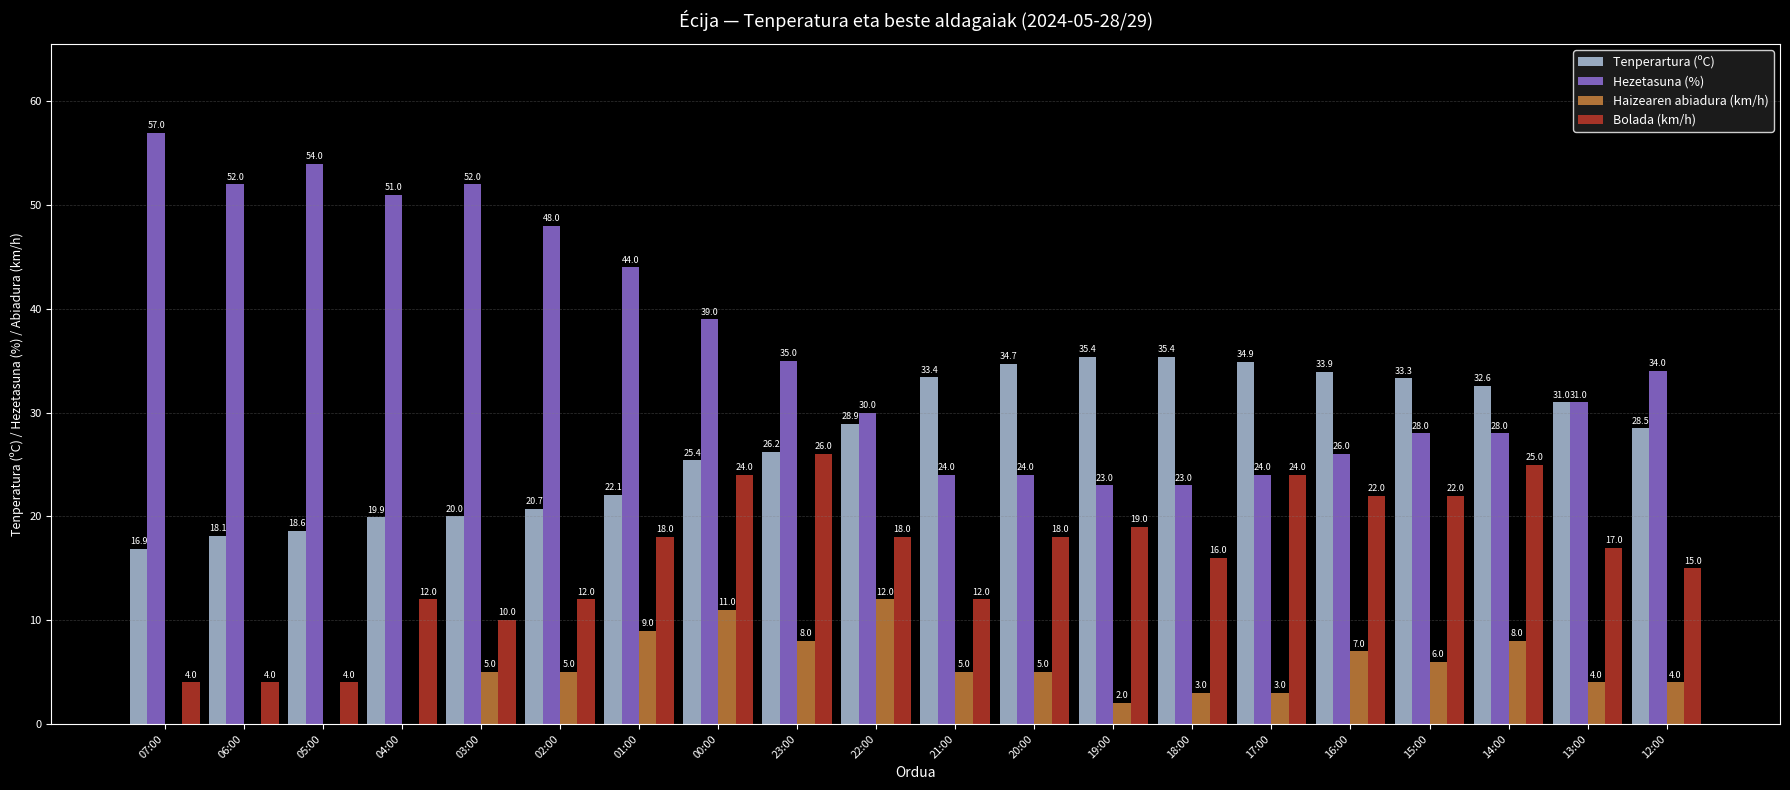

Reading right to left, list all the values displayed in this chart.

Tenperartura (ºC): 12:00=28.5	13:00=31.0	14:00=32.6	15:00=33.3	16:00=33.9	17:00=34.9	18:00=35.4	19:00=35.4	20:00=34.7	21:00=33.4	22:00=28.9	23:00=26.2	00:00=25.4	01:00=22.1	02:00=20.7	03:00=20.0	04:00=19.9	05:00=18.6	06:00=18.1	07:00=16.9
Hezetasuna (%): 12:00=34.0	13:00=31.0	14:00=28.0	15:00=28.0	16:00=26.0	17:00=24.0	18:00=23.0	19:00=23.0	20:00=24.0	21:00=24.0	22:00=30.0	23:00=35.0	00:00=39.0	01:00=44.0	02:00=48.0	03:00=52.0	04:00=51.0	05:00=54.0	06:00=52.0	07:00=57.0
Haizearen abiadura (km/h): 12:00=4.0	13:00=4.0	14:00=8.0	15:00=6.0	16:00=7.0	17:00=3.0	18:00=3.0	19:00=2.0	20:00=5.0	21:00=5.0	22:00=12.0	23:00=8.0	00:00=11.0	01:00=9.0	02:00=5.0	03:00=5.0	04:00=0.0	05:00=0.0	06:00=0.0	07:00=0.0
Bolada (km/h): 12:00=15.0	13:00=17.0	14:00=25.0	15:00=22.0	16:00=22.0	17:00=24.0	18:00=16.0	19:00=19.0	20:00=18.0	21:00=12.0	22:00=18.0	23:00=26.0	00:00=24.0	01:00=18.0	02:00=12.0	03:00=10.0	04:00=12.0	05:00=4.0	06:00=4.0	07:00=4.0